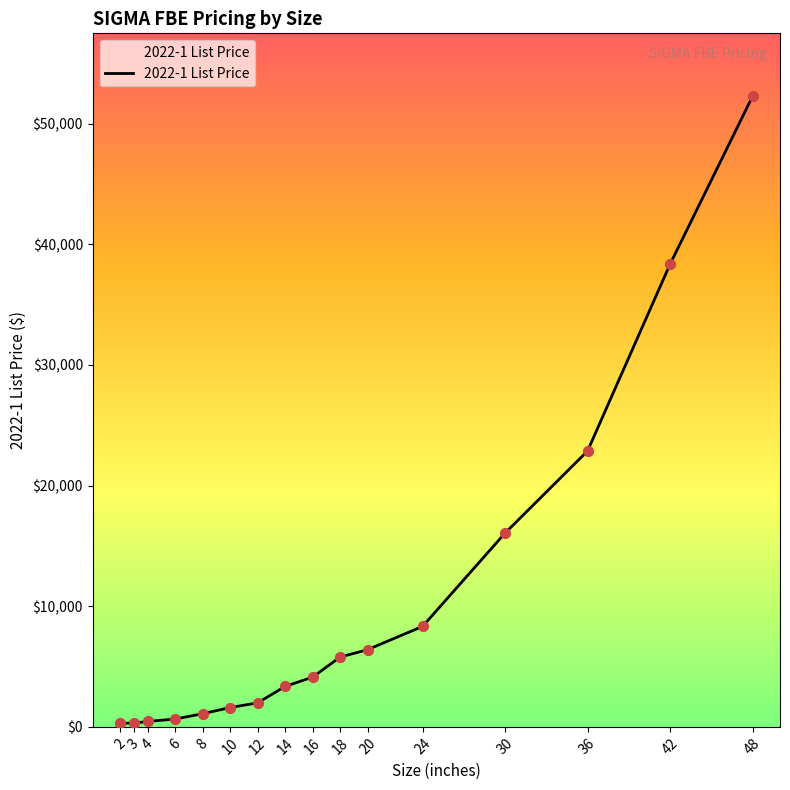

Which has a higher value, 3 or 16?

16